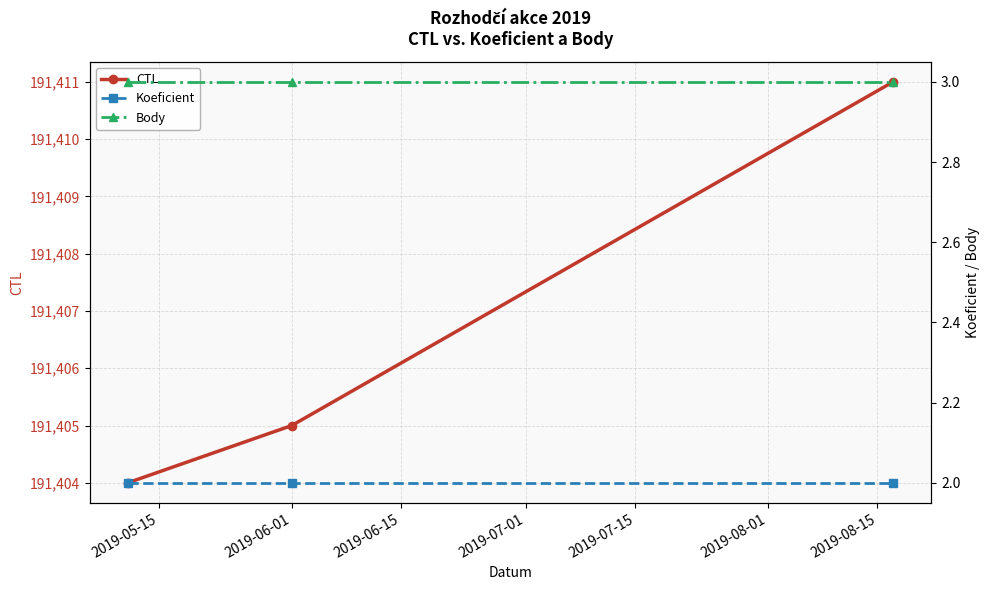

What is the maximum value for CTL?

191411